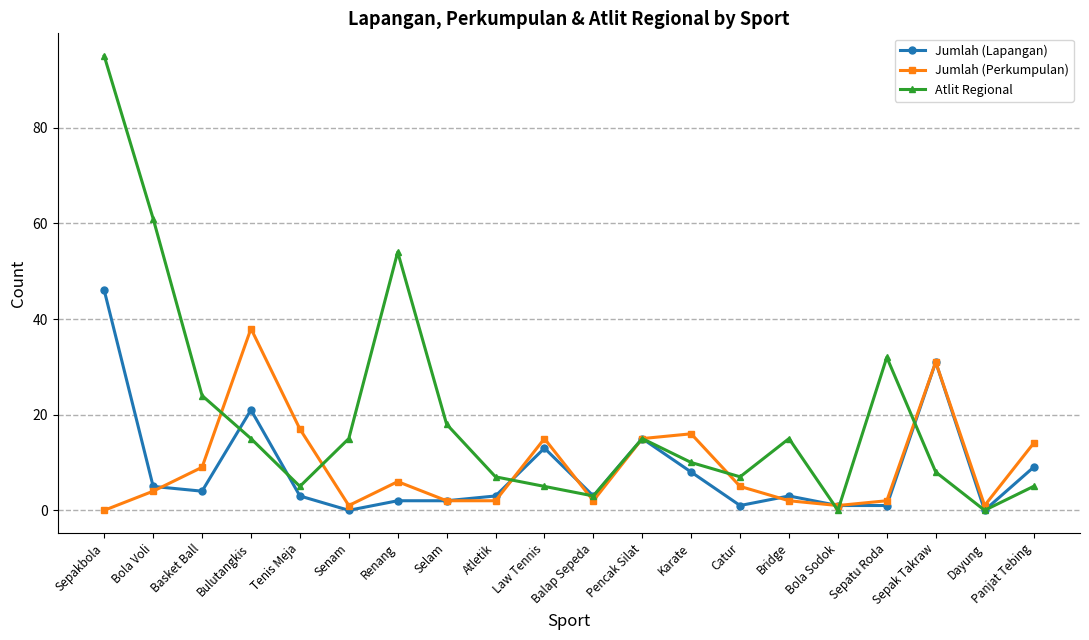

True or false: Jumlah (Lapangan) and Atlit Regional cross at least once.

True